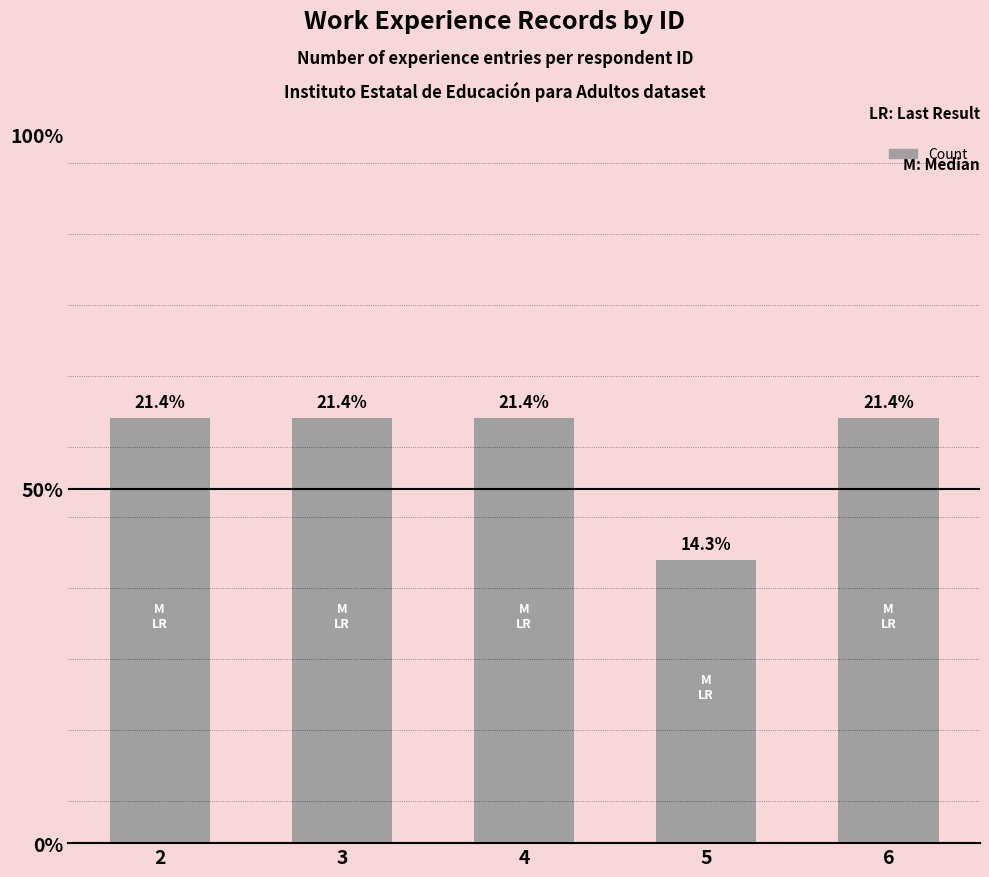

Are the bars grouped side by side (vs. stacked)?

No